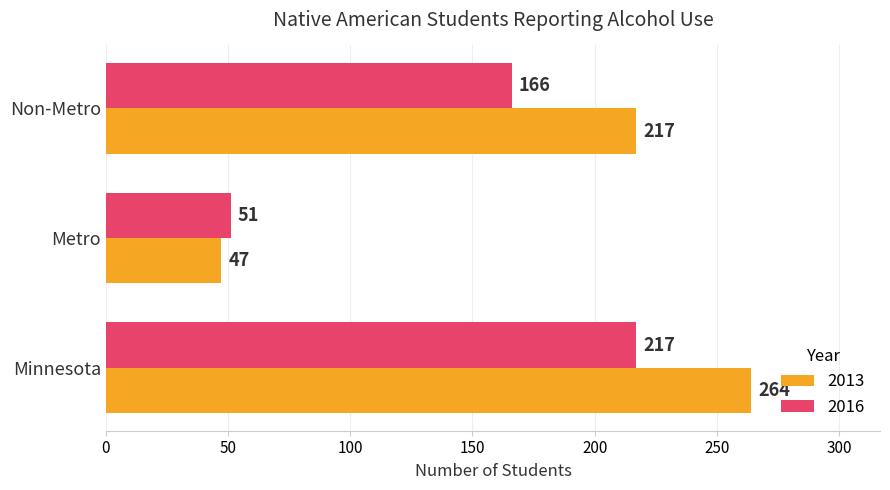

Is the value of 2013 at Non-Metro greater than the value of 2016 at Non-Metro?

Yes